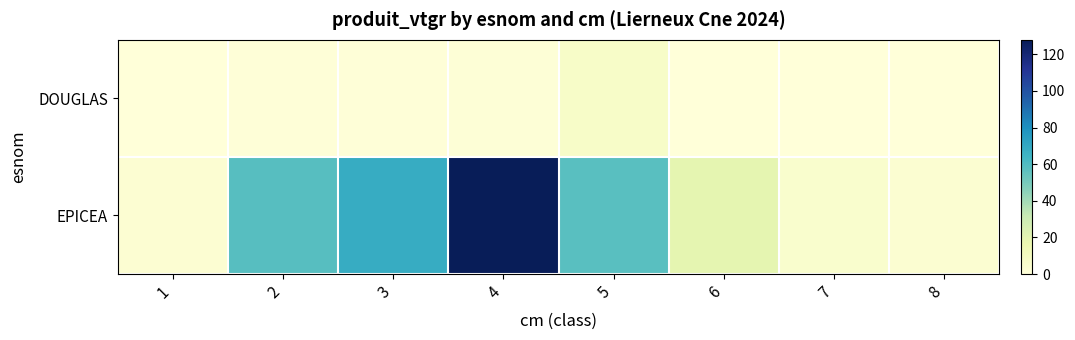

Reading left to right, what are all the values shown in this chart?

DOUGLAS: 1=0.1	2=0.5	3=1.0	4=1.2	5=6.8	6=0.0	7=0.0	8=0.0
EPICEA: 1=2.9	2=58.1	3=68.2	4=127.9	5=57.5	6=19.1	7=5.0	8=3.3